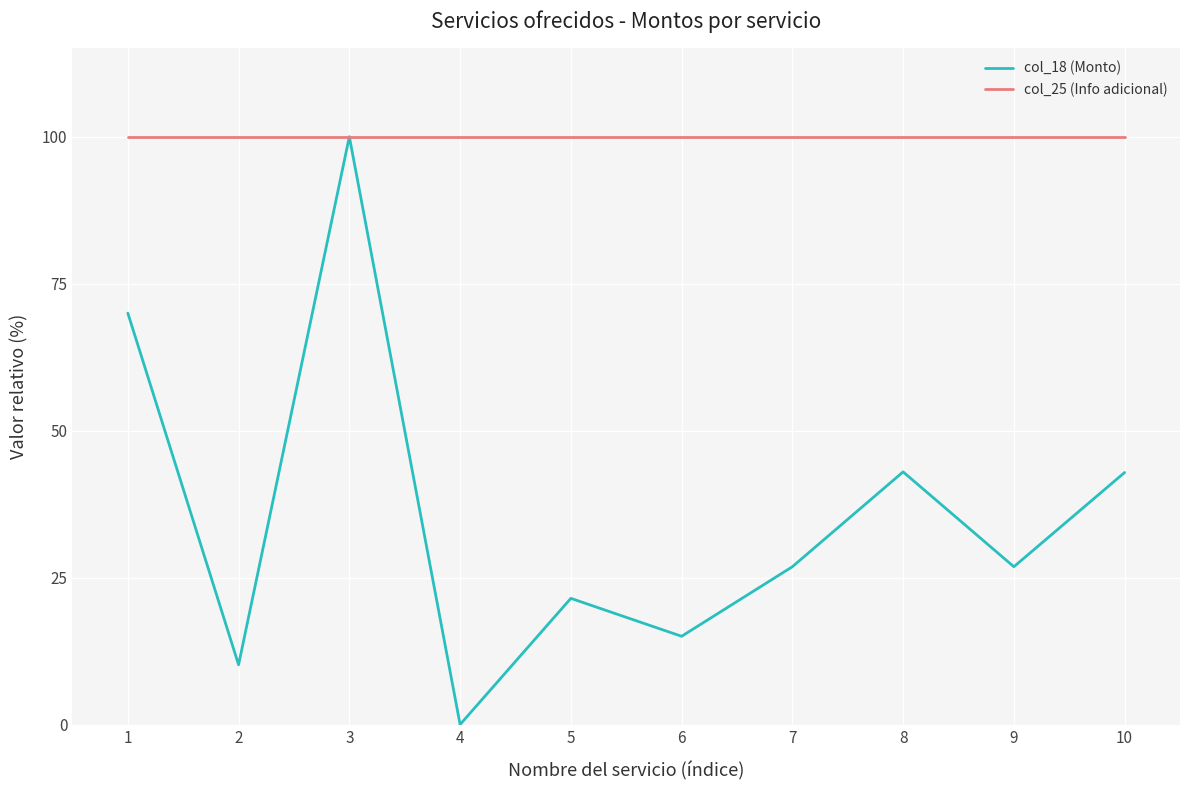

Does the chart have visible grid lines?

Yes